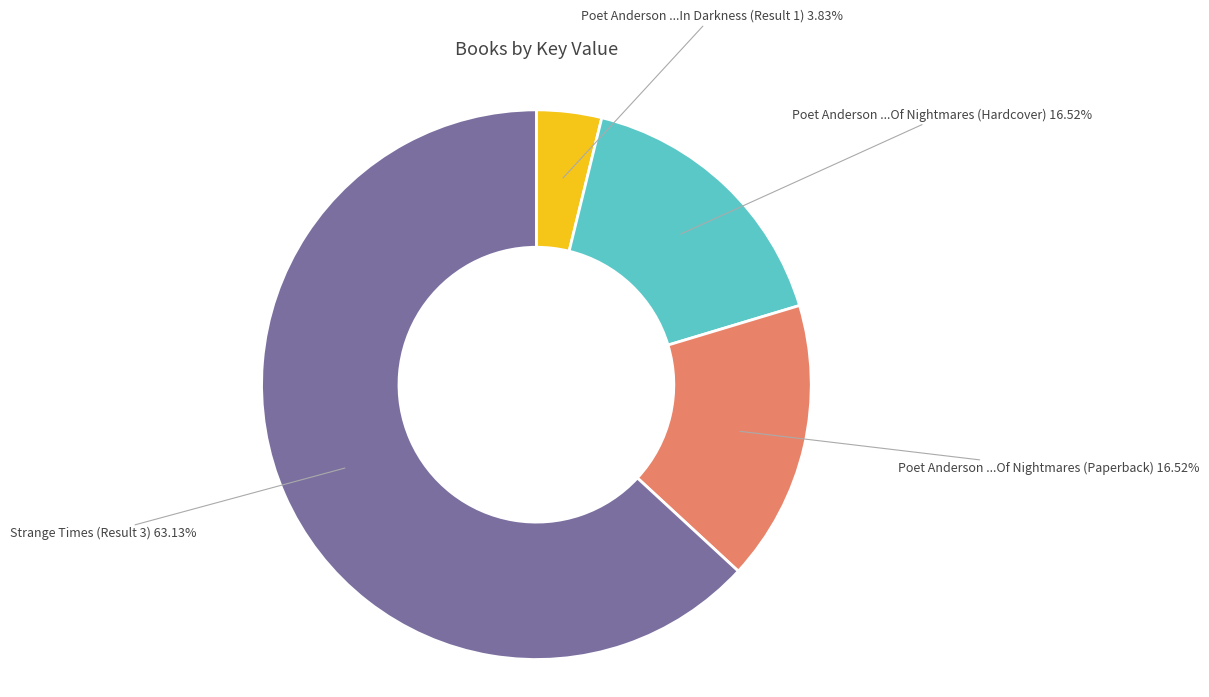

Is there any slice that represents more than half of the pie?

Yes